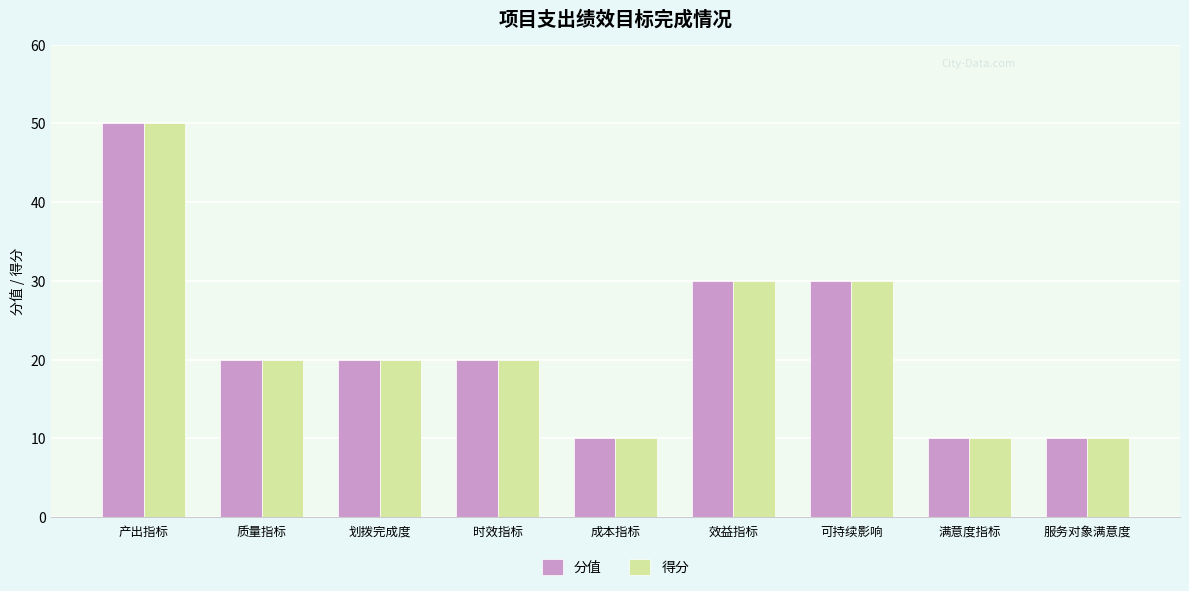

What is the difference between the maximum and minimum values in the 分值 series?

40